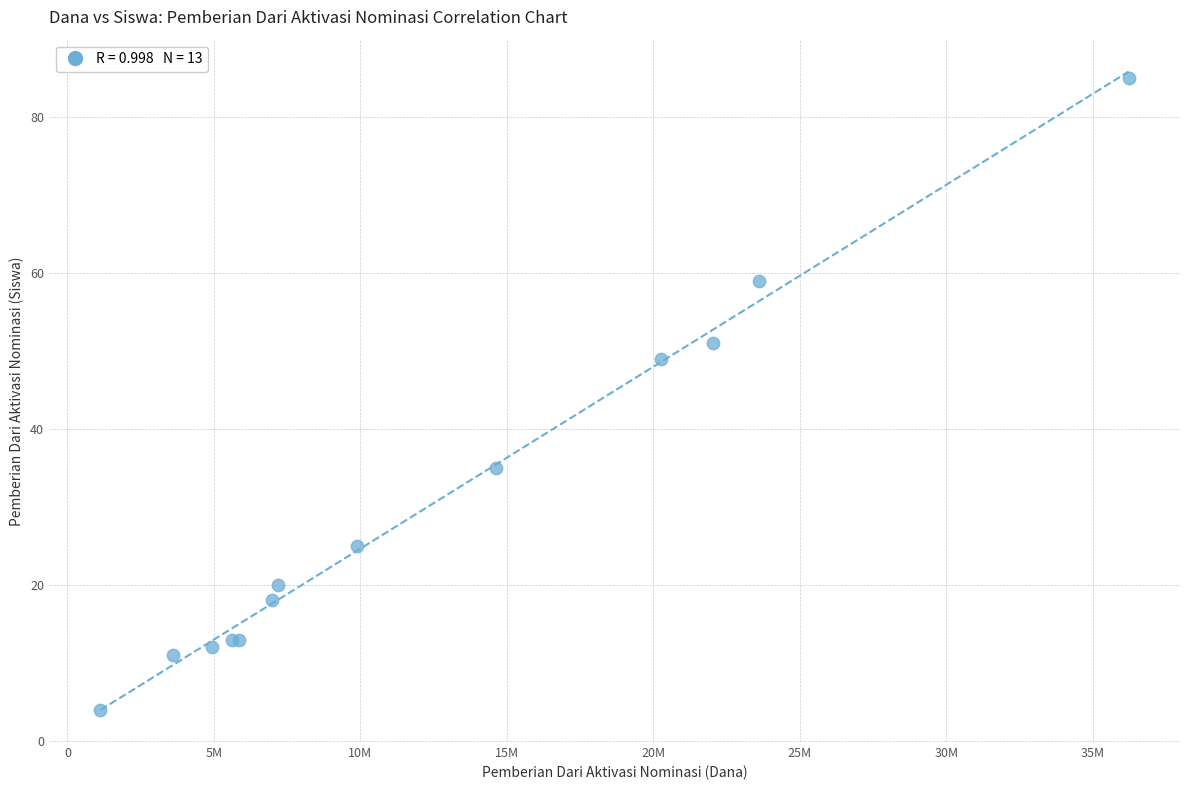

What Y value in the scatter plot is closest to 44?

49